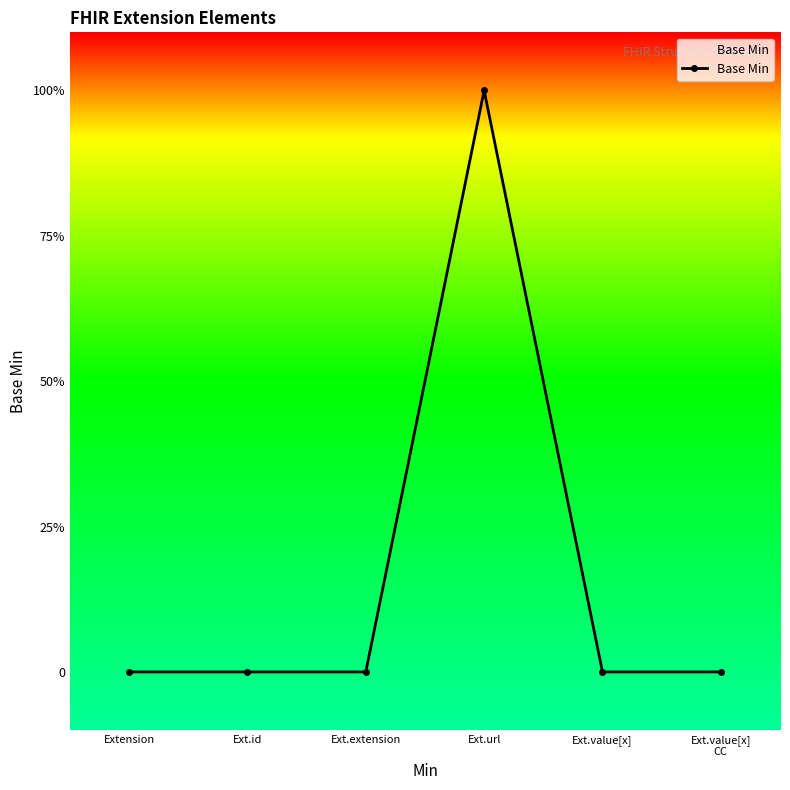

Is this an area chart (filled region under the line)?

Yes